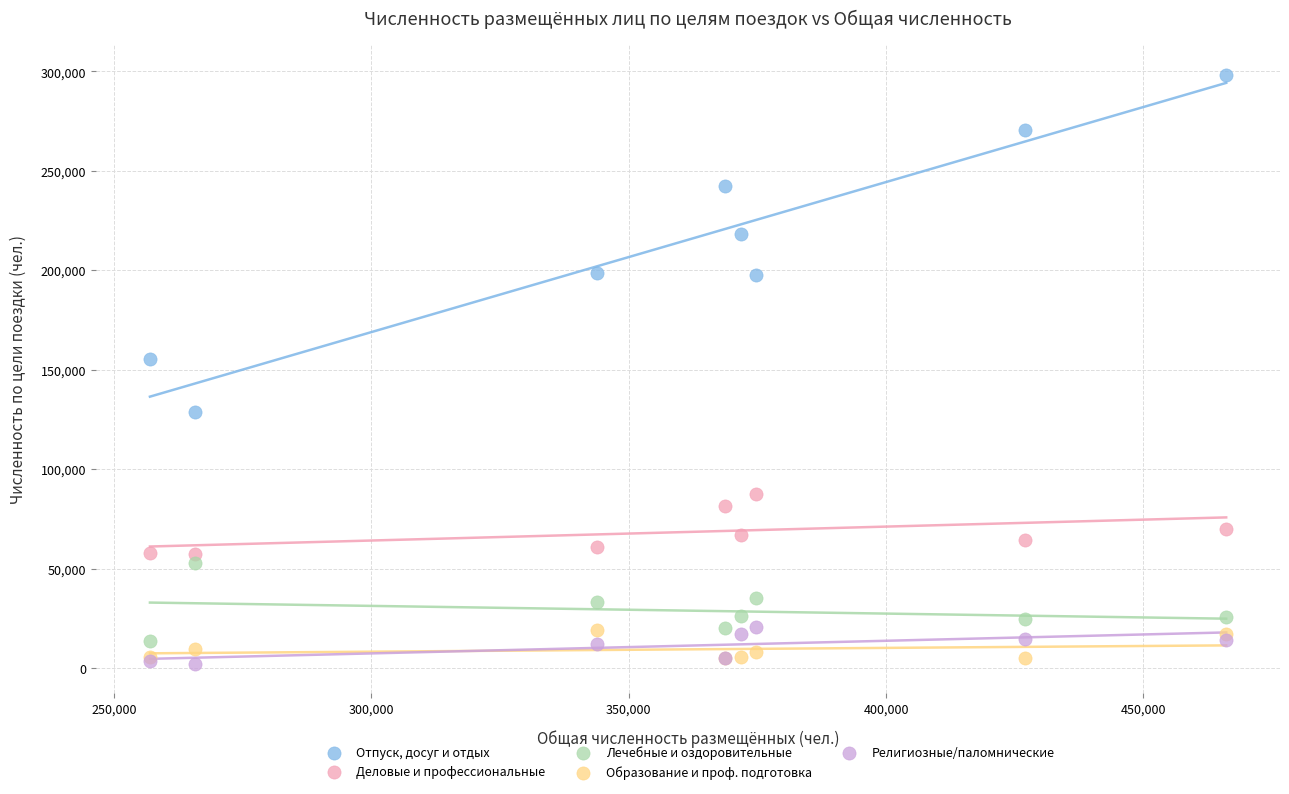

Across all series, what Y value is closest to 150308?

155199